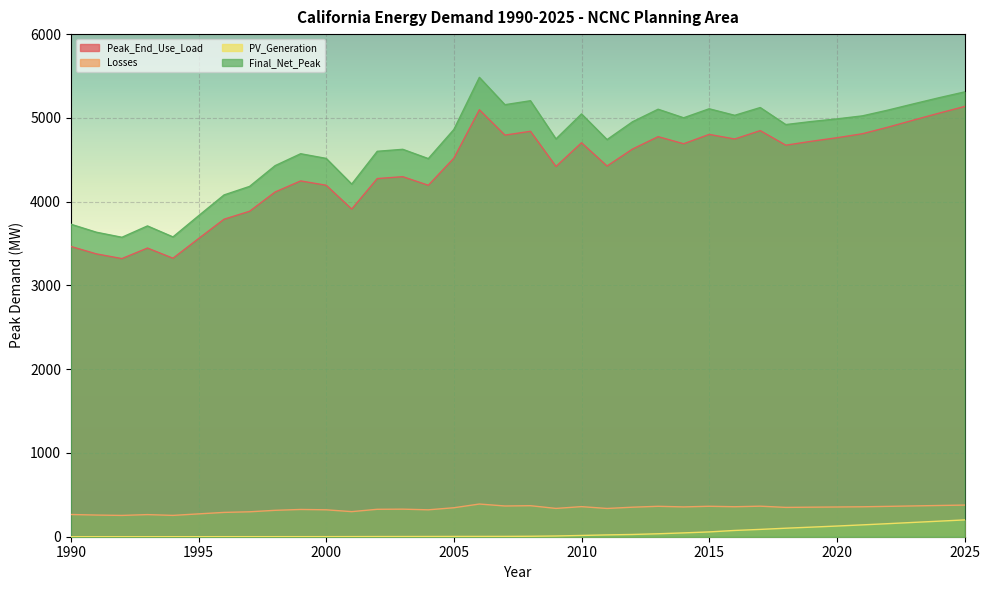

What is the minimum value for Losses?

254.3